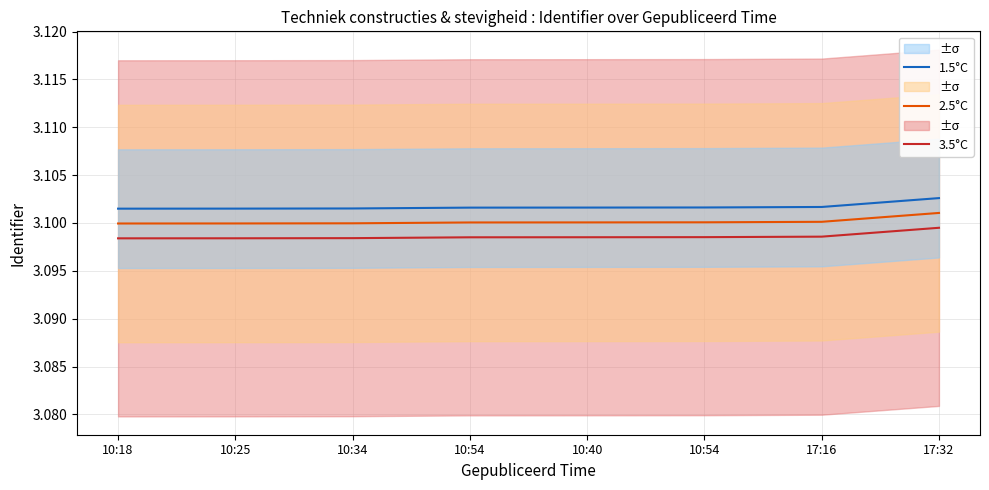

At which category is the sum across all series the highest?

17:32